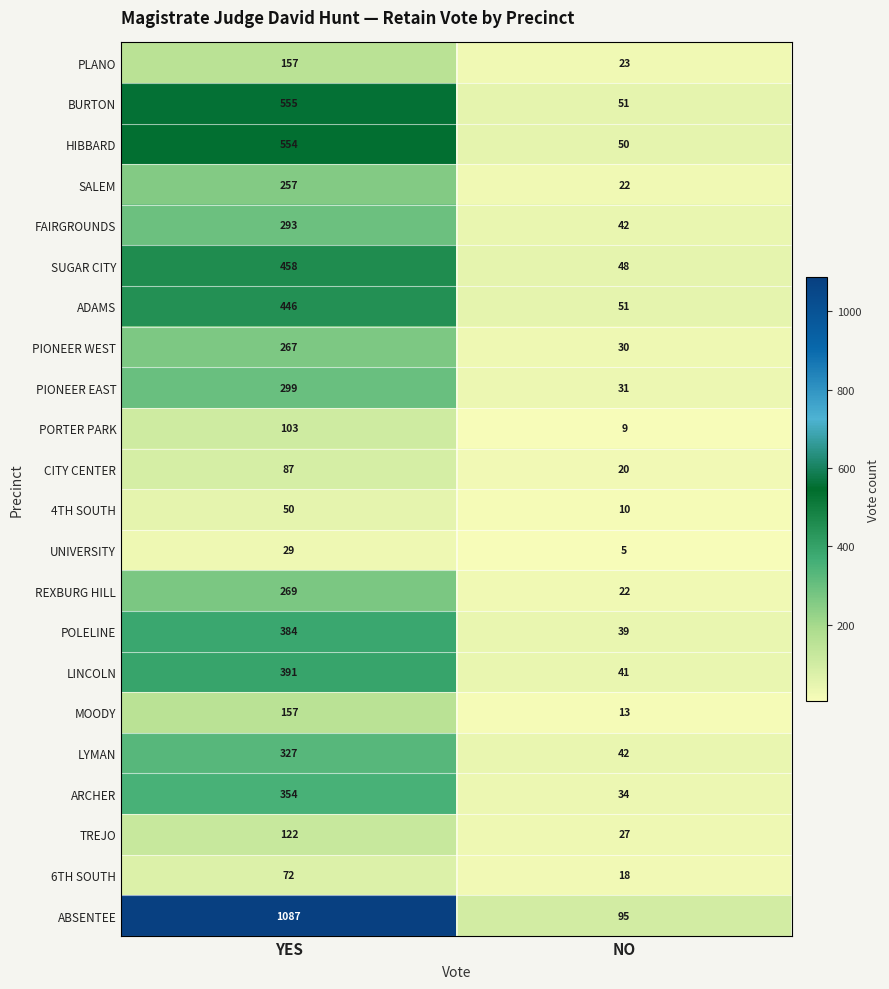

The value of SALEM at NO is 30. True or false?

False